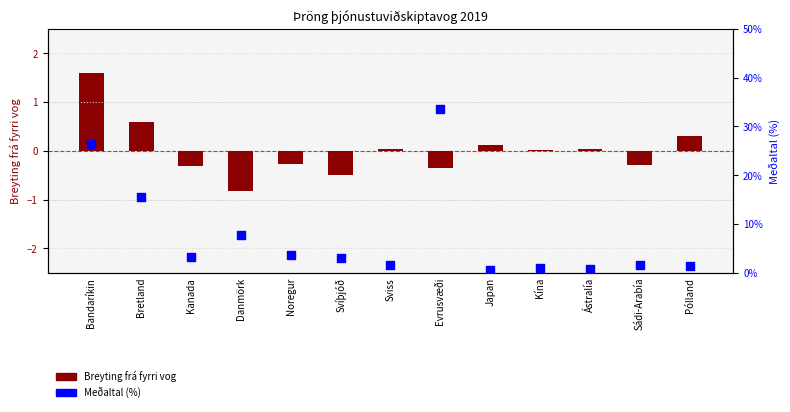

What are all the series names shown in the legend?

Breyting frá fyrri vog, Meðaltal